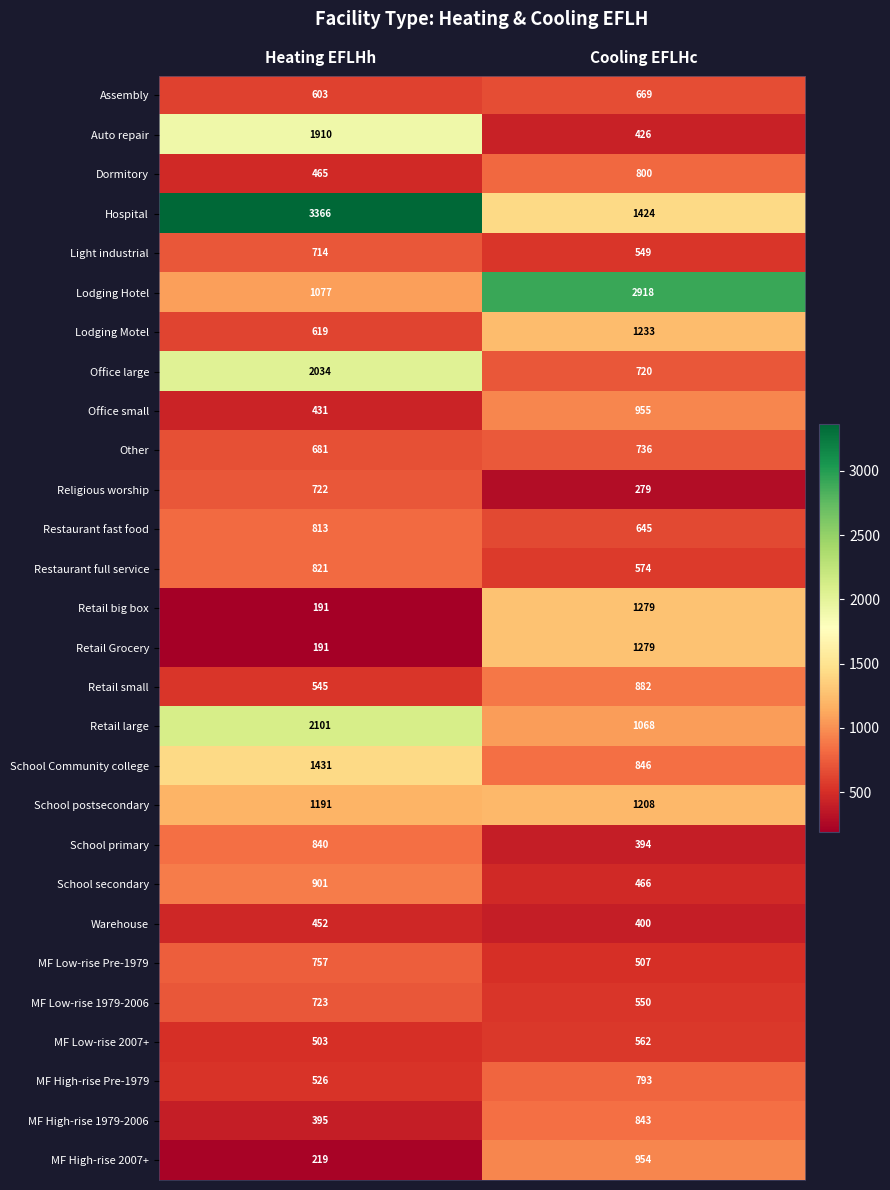

What is the difference between the highest and lowest values at Heating EFLHh?

3175